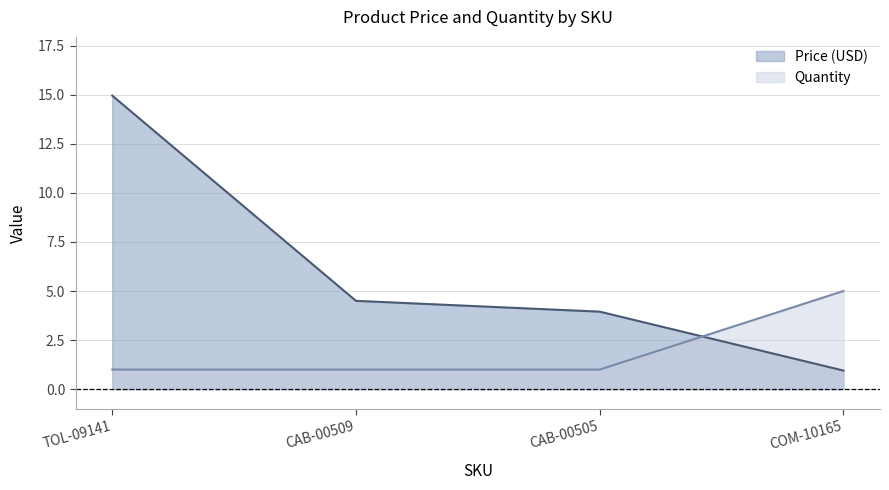

Where do Price (USD) and Quantity first cross each other?

CAB-00505 and COM-10165